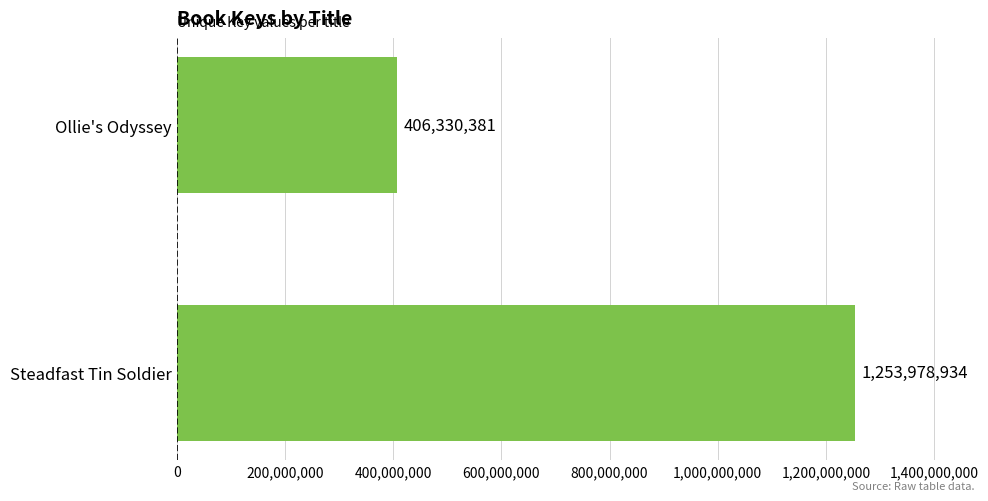

How many distinct data groups are displayed?

1